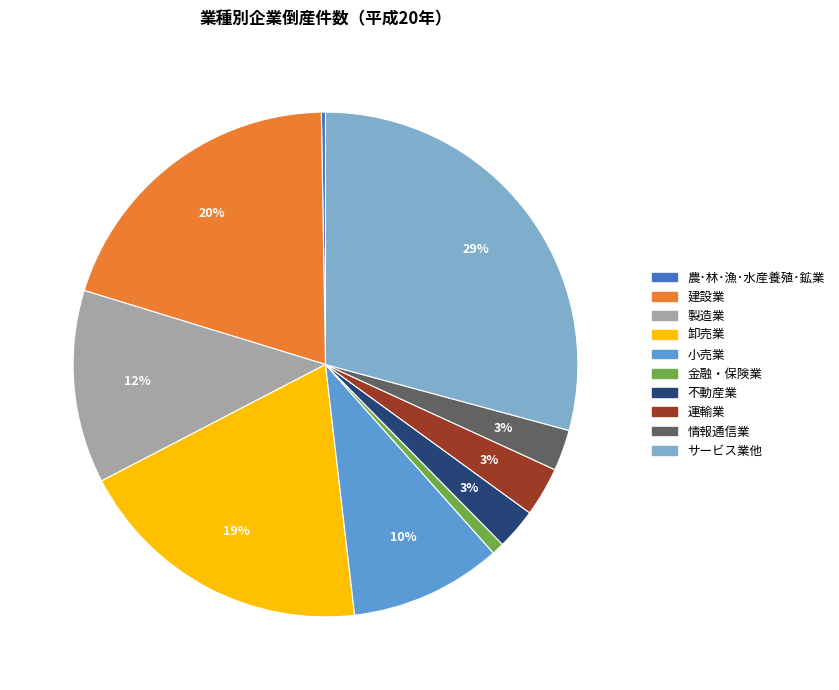

Which category has the biggest portion of the pie?

サービス業他